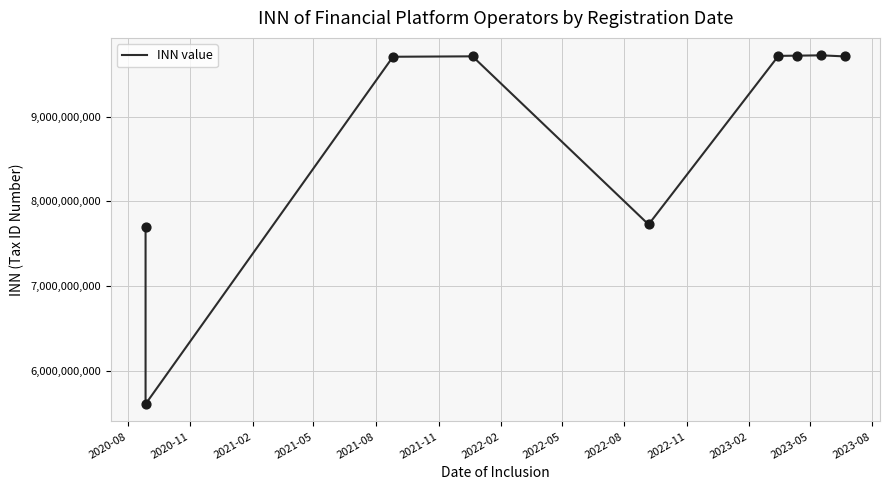

Which has a higher value, 2021-05 or 2022-02?

2022-02